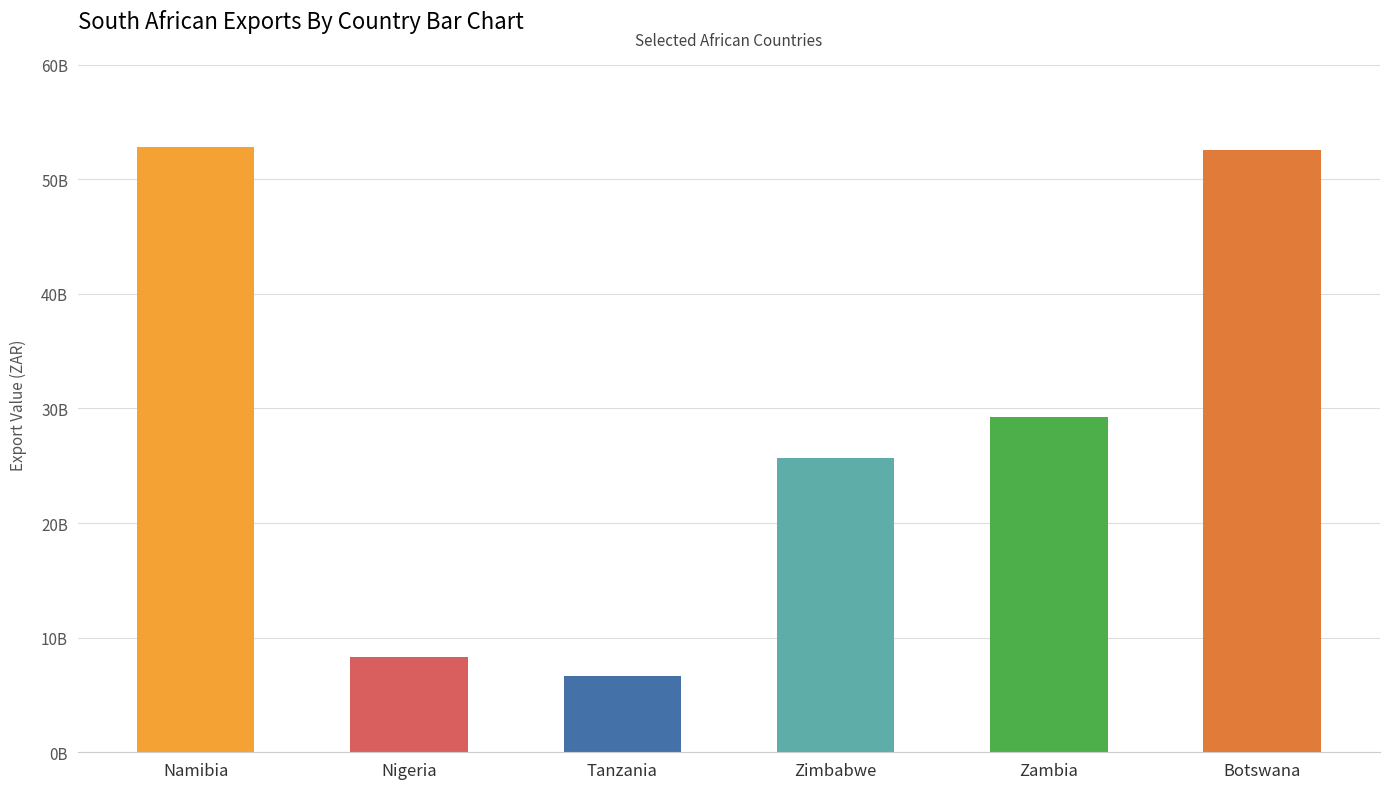

The chart shows a value of 29544244965 at Namibia. True or false?

False